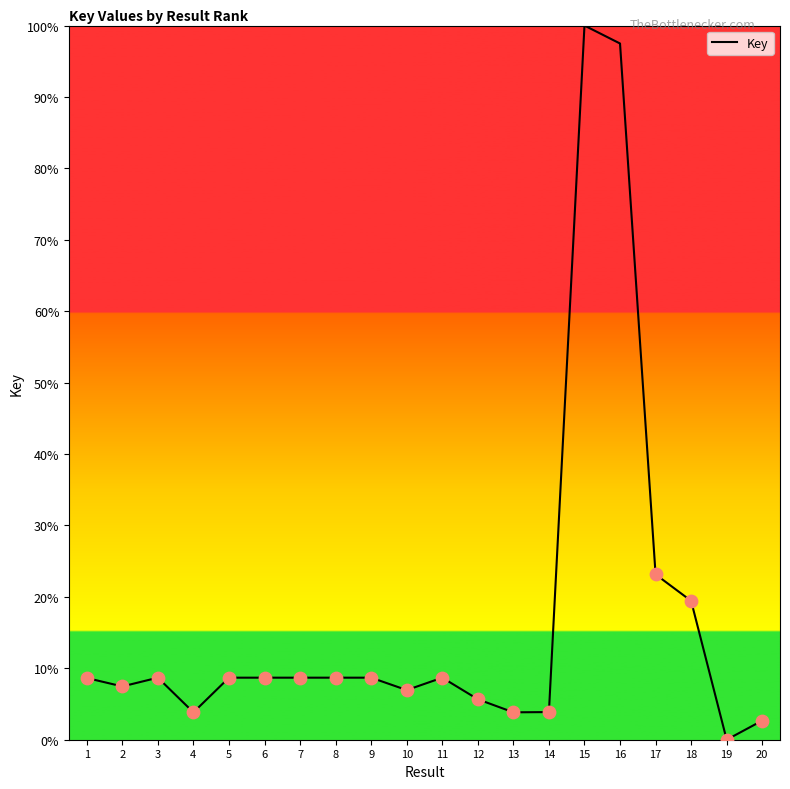

What is the change in value from 2 to 13?

-3.6